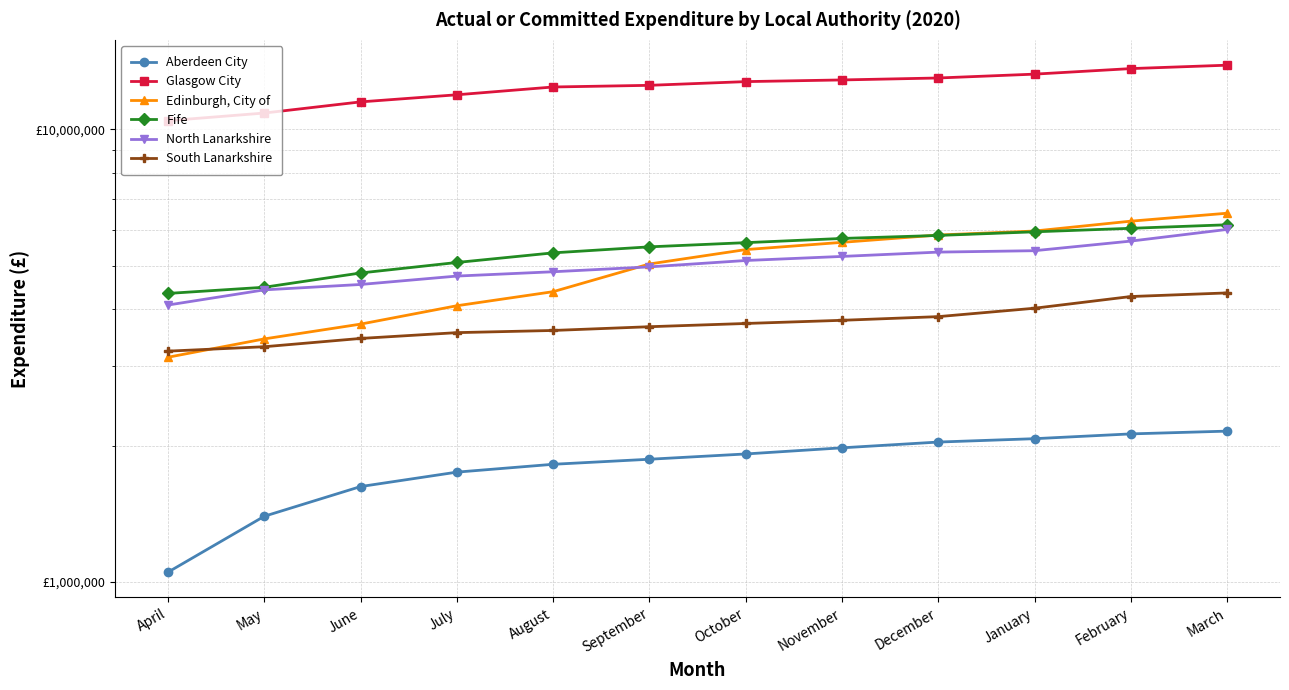

True or false: Glasgow City and North Lanarkshire cross at least once.

False